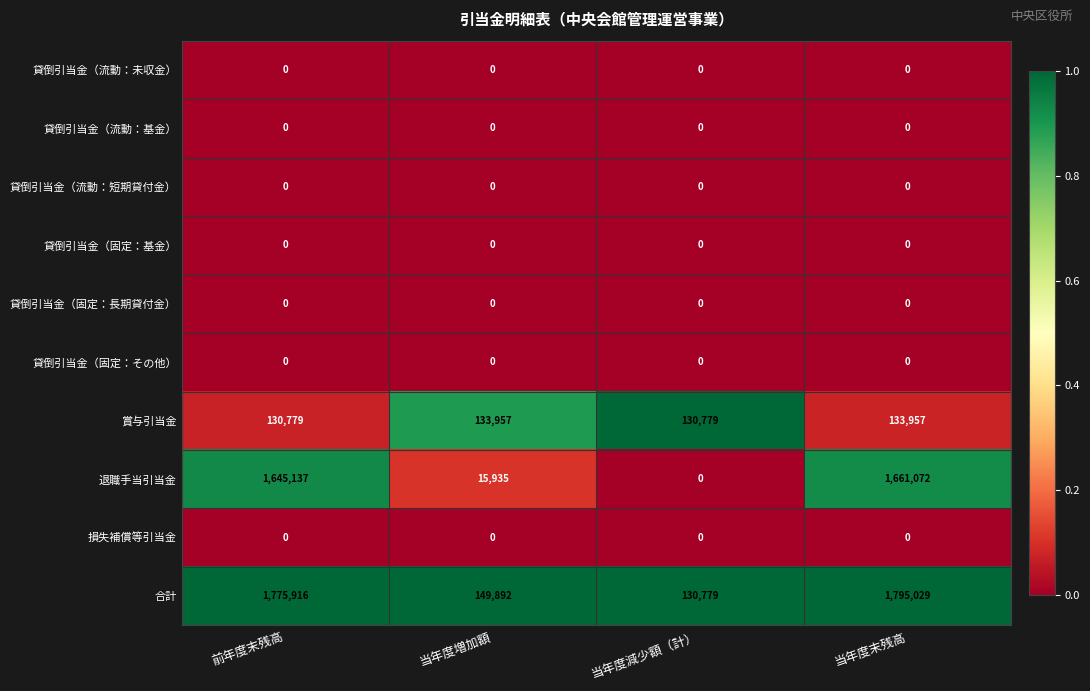

What is the greatest value displayed?

1795029